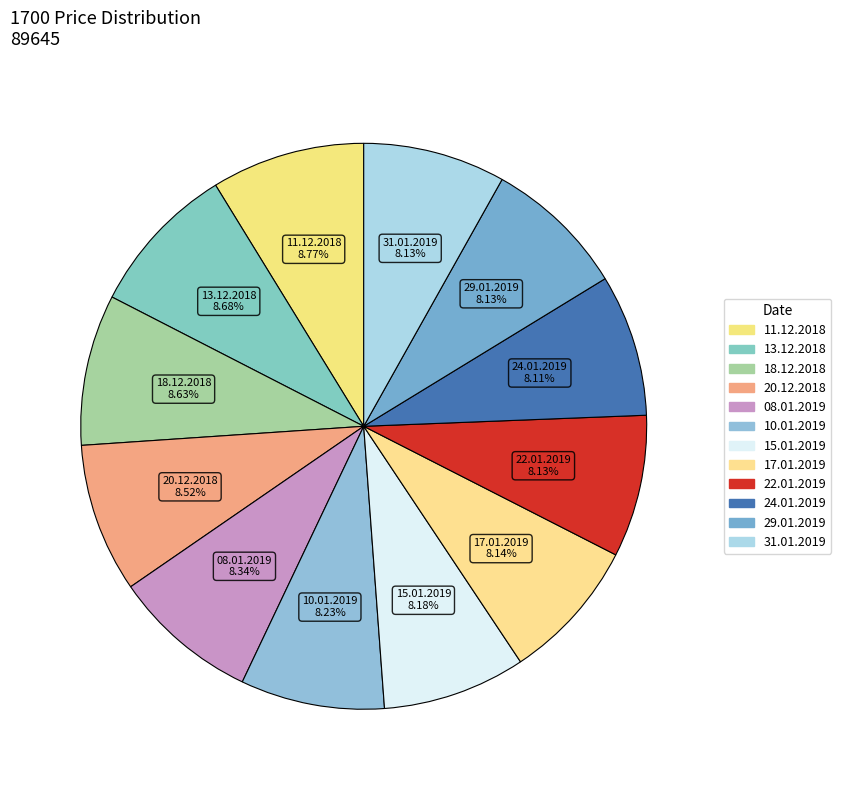

How many slices are in this pie chart?

12